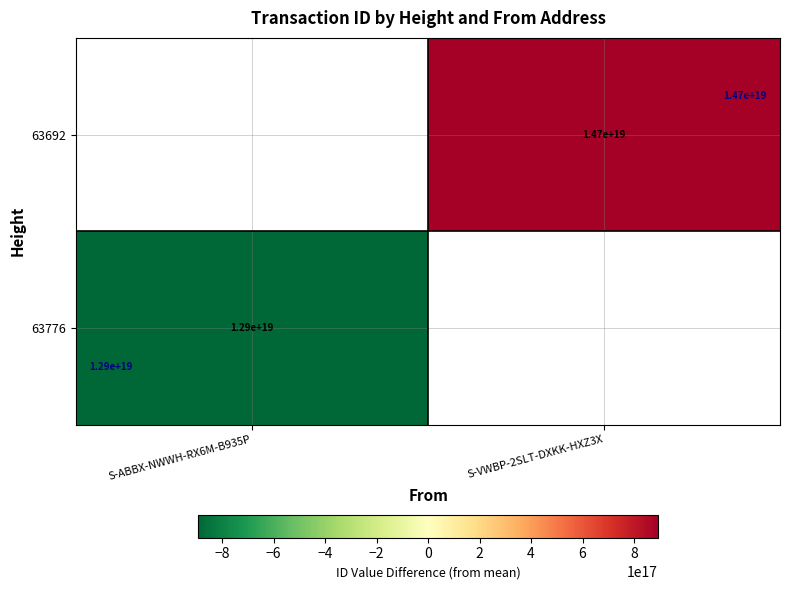

How many data points does each series have?

2